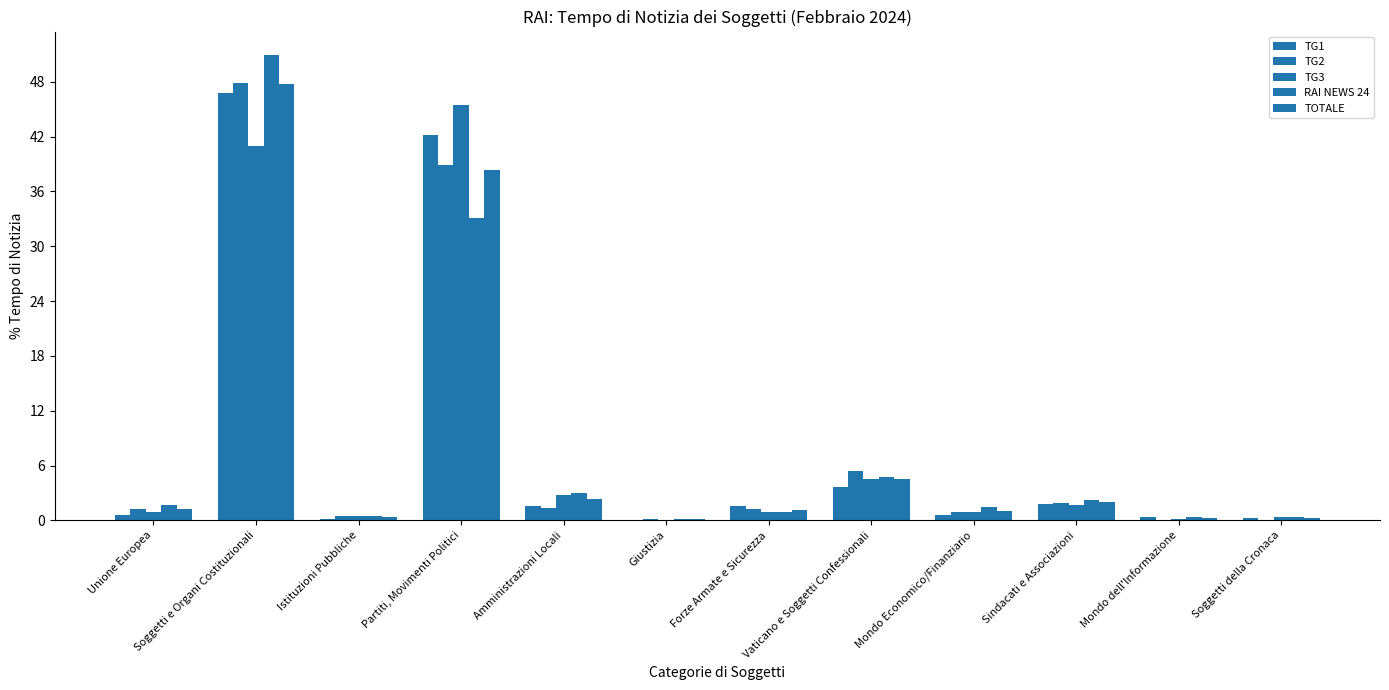

Are the bars horizontal?

No